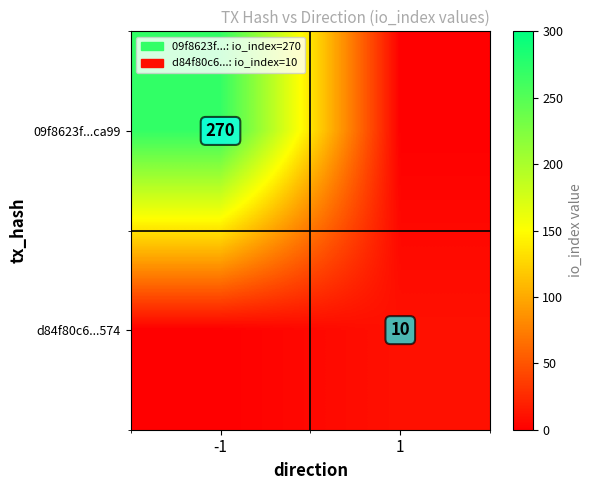

The d84f80c6...574 series shows 5 at 1. True or false?

False